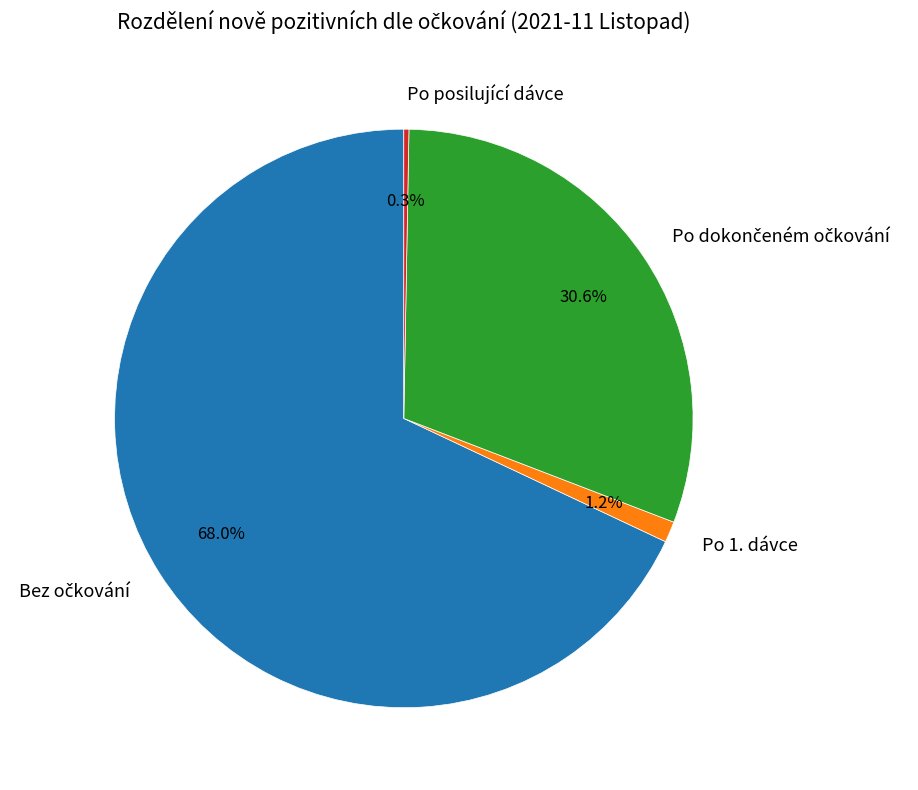

How many slices are in this pie chart?

4